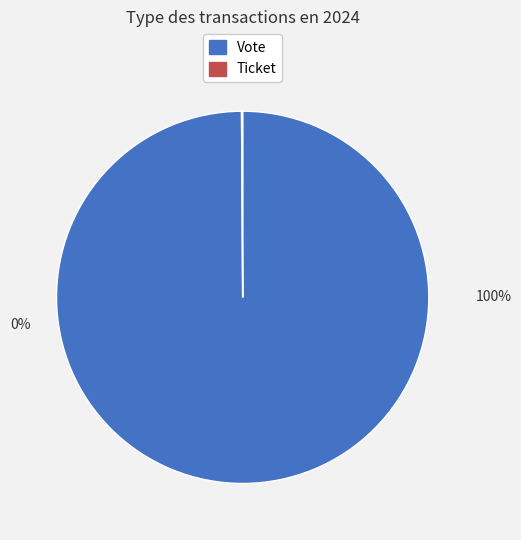

Rank the categories by value from lowest to highest.

Ticket, Vote